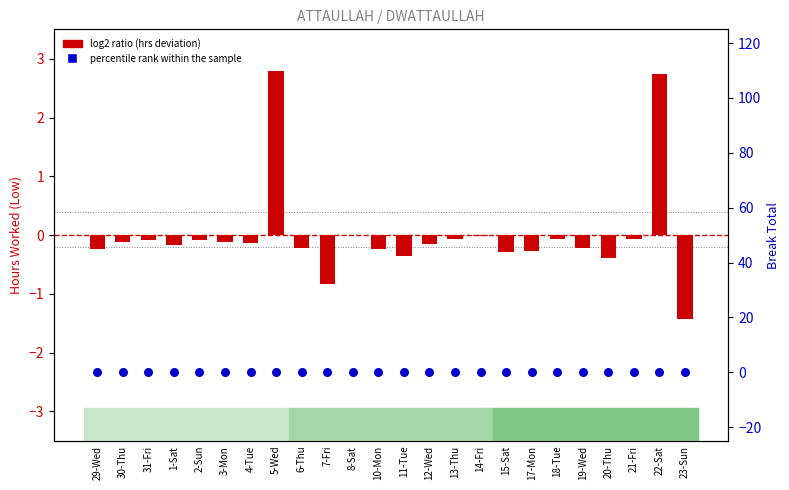

At which category is the sum across all series the highest?

5-Wed